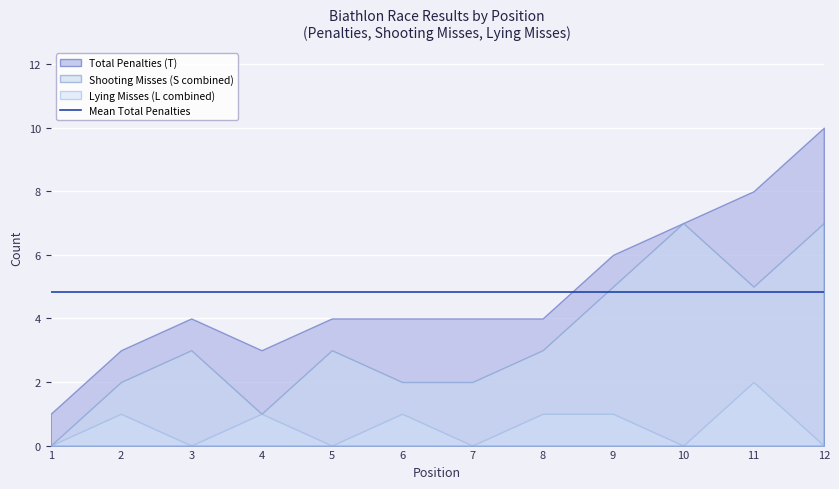

How many data points in Lying Misses (L combined) are above 1?

1